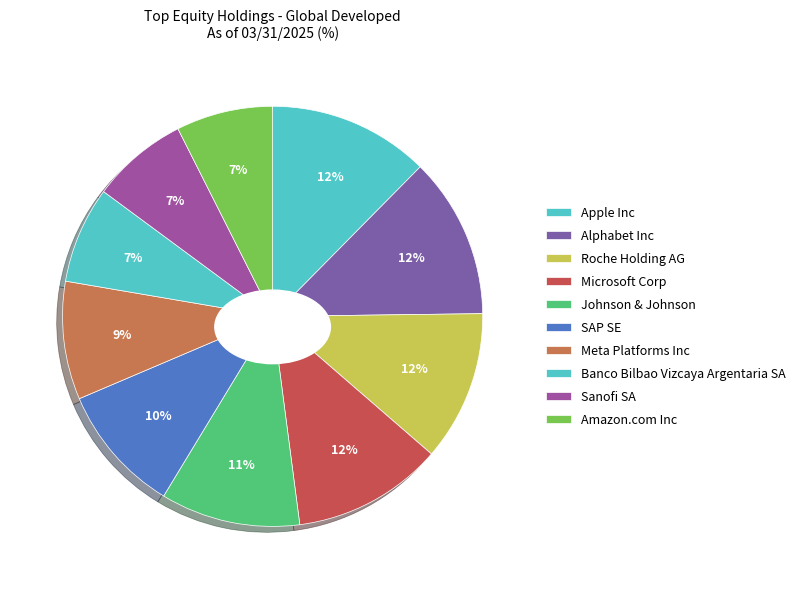

Is there any slice that represents more than half of the pie?

No